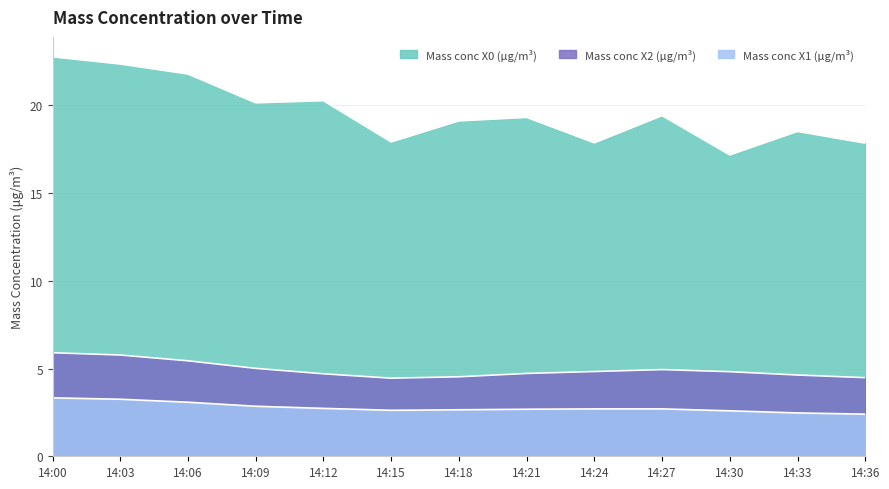

Rank the categories by Mass conc X0 (μg/m³) value from highest to lowest.

14:00, 14:03, 14:06, 14:12, 14:09, 14:27, 14:21, 14:18, 14:33, 14:15, 14:24, 14:36, 14:30